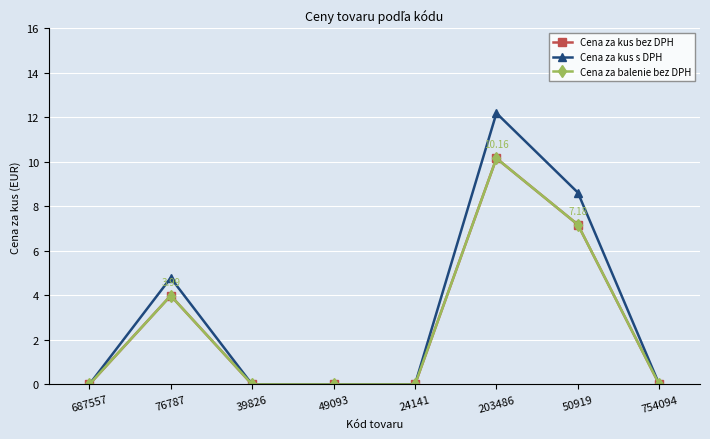

The Cena za balenie bez DPH series shows 0.0 at 24141. True or false?

True